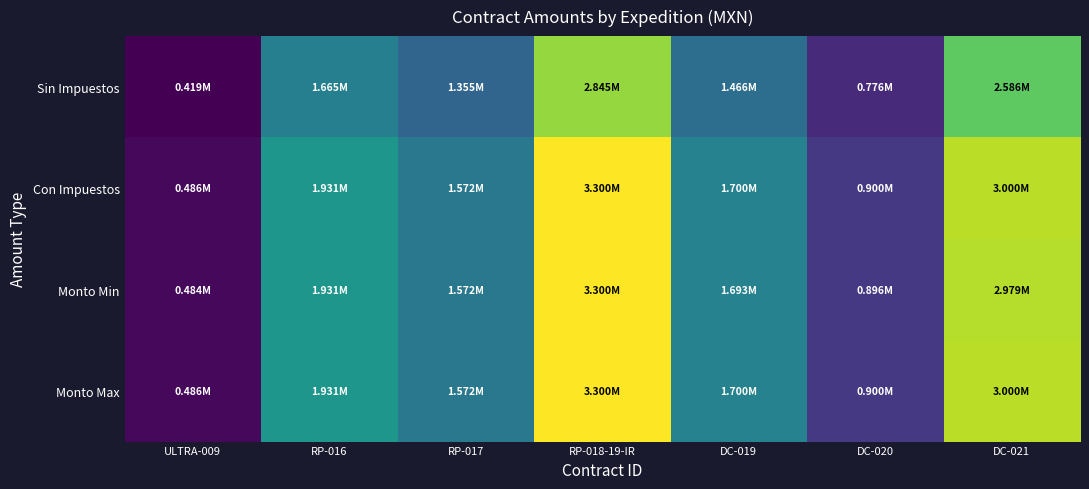

Which category has the highest value across all series?

RP-018-19-IR